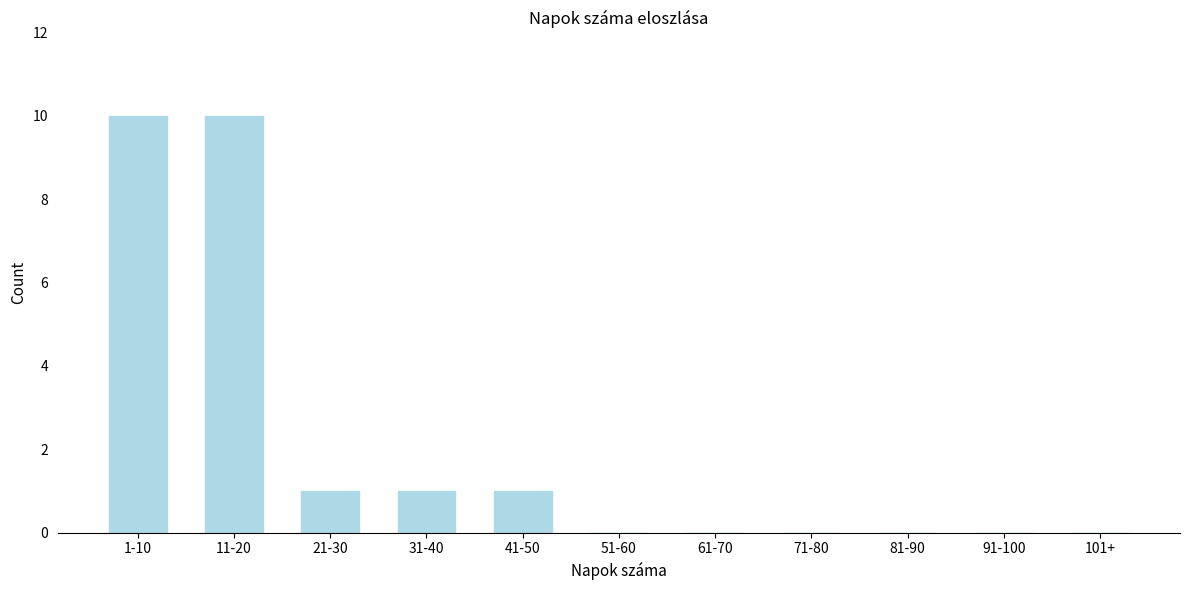

Reading left to right, extract all data points from this chart.

1-10=10	11-20=10	21-30=1	31-40=1	41-50=1	51-60=0	61-70=0	71-80=0	81-90=0	91-100=0	101+=0